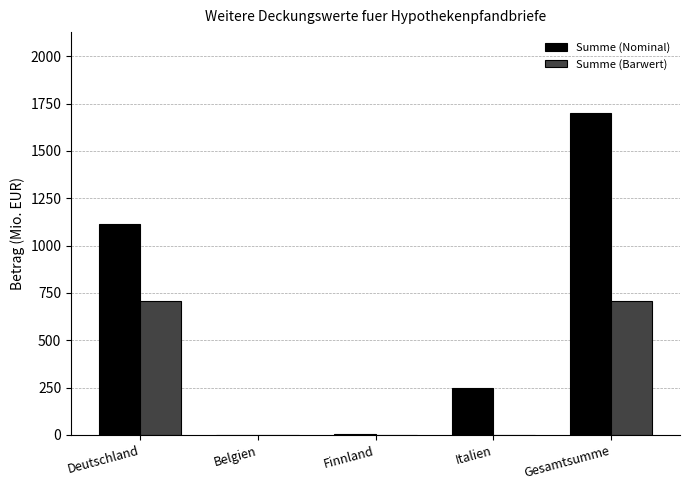

At which category does the chart reach its peak across all series?

Gesamtsumme